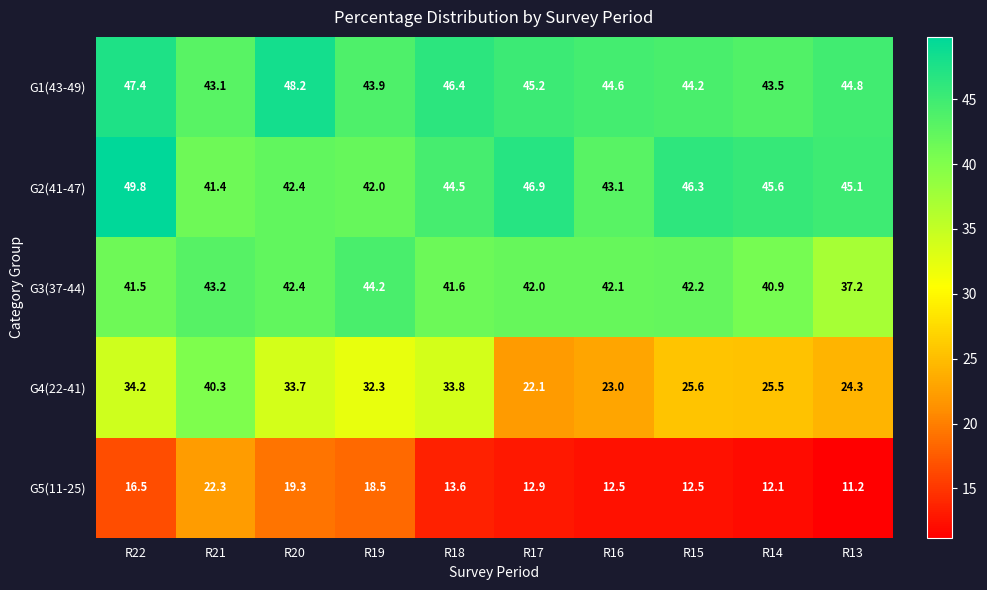

What is the difference between the highest and lowest values at R13?

33.9